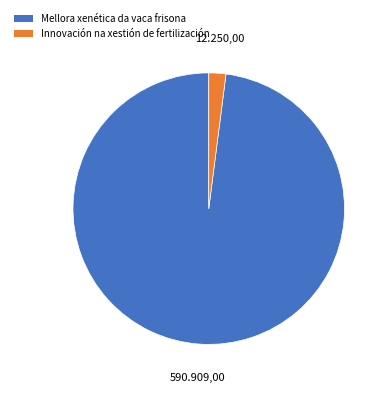

Which slice is the smallest?

Innovación na xestión de fertilización